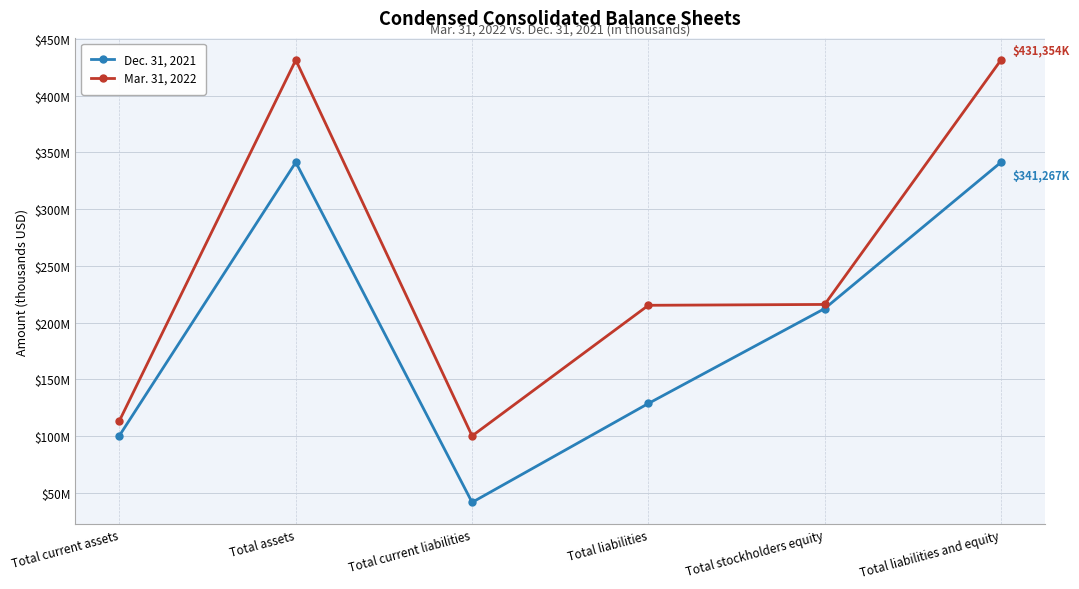

True or false: Mar. 31, 2022 and Dec. 31, 2021 intersect in this chart.

False